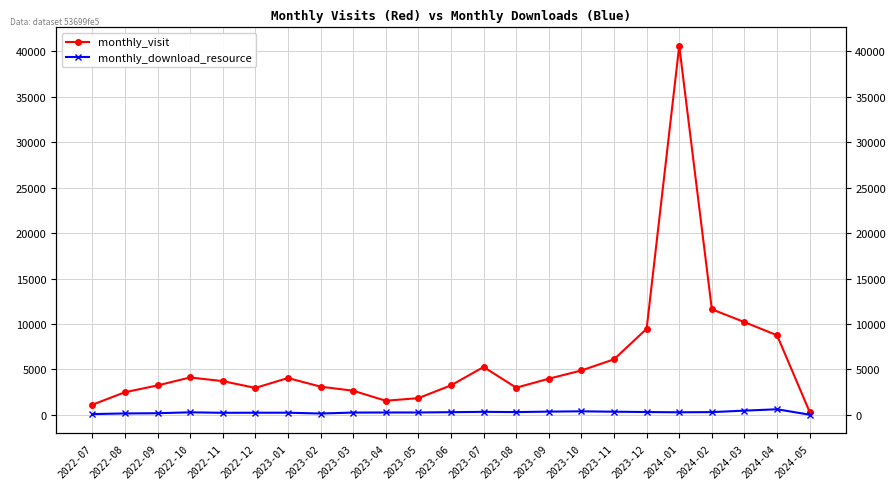

True or false: monthly_visit and monthly_download_resource cross at least once.

False